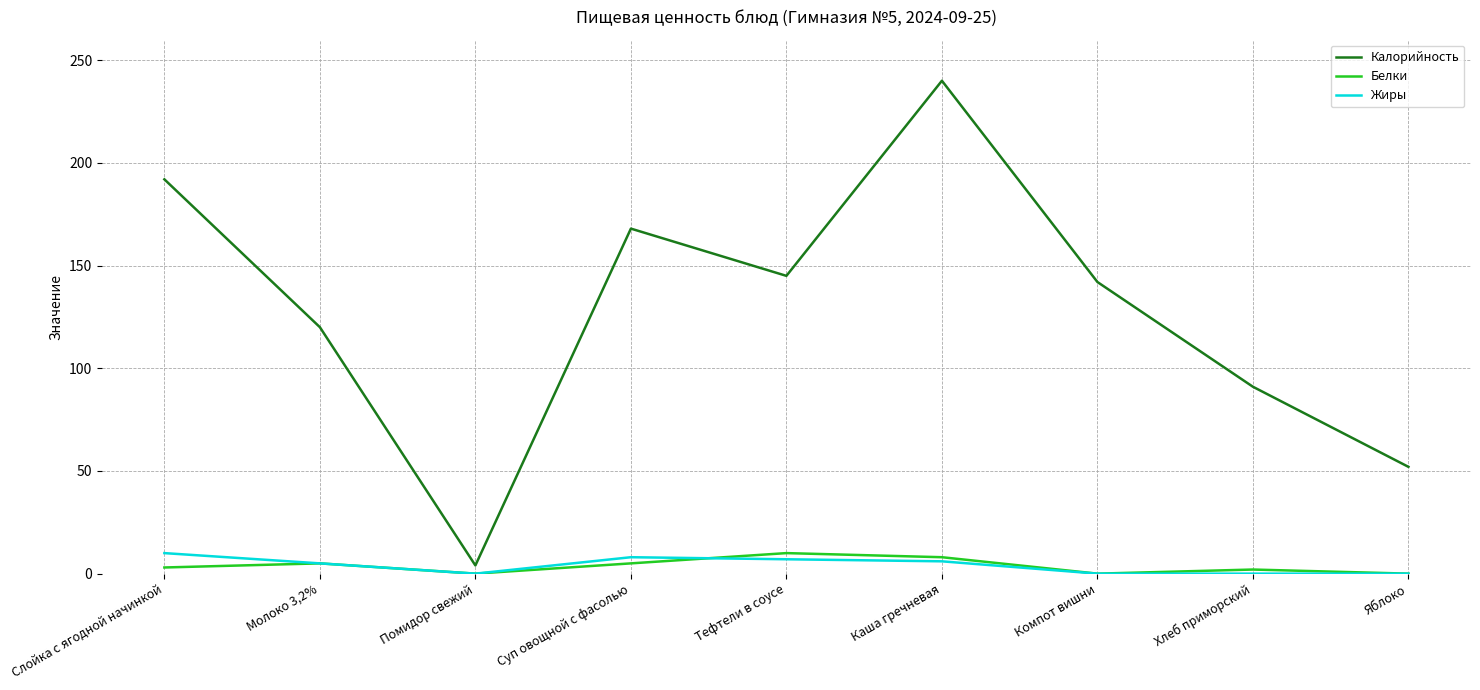

Between Суп овощной с фасолью and Компот вишни, which series saw the biggest shift?

Калорийность